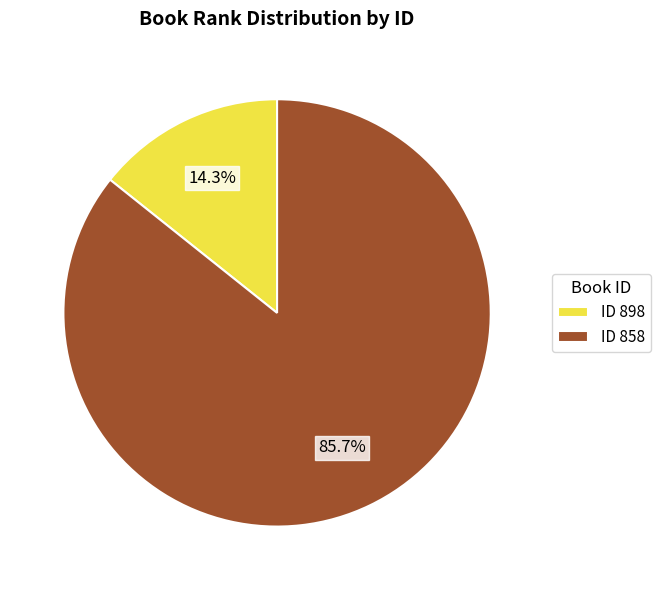

Which slice is the smallest?

ID 898